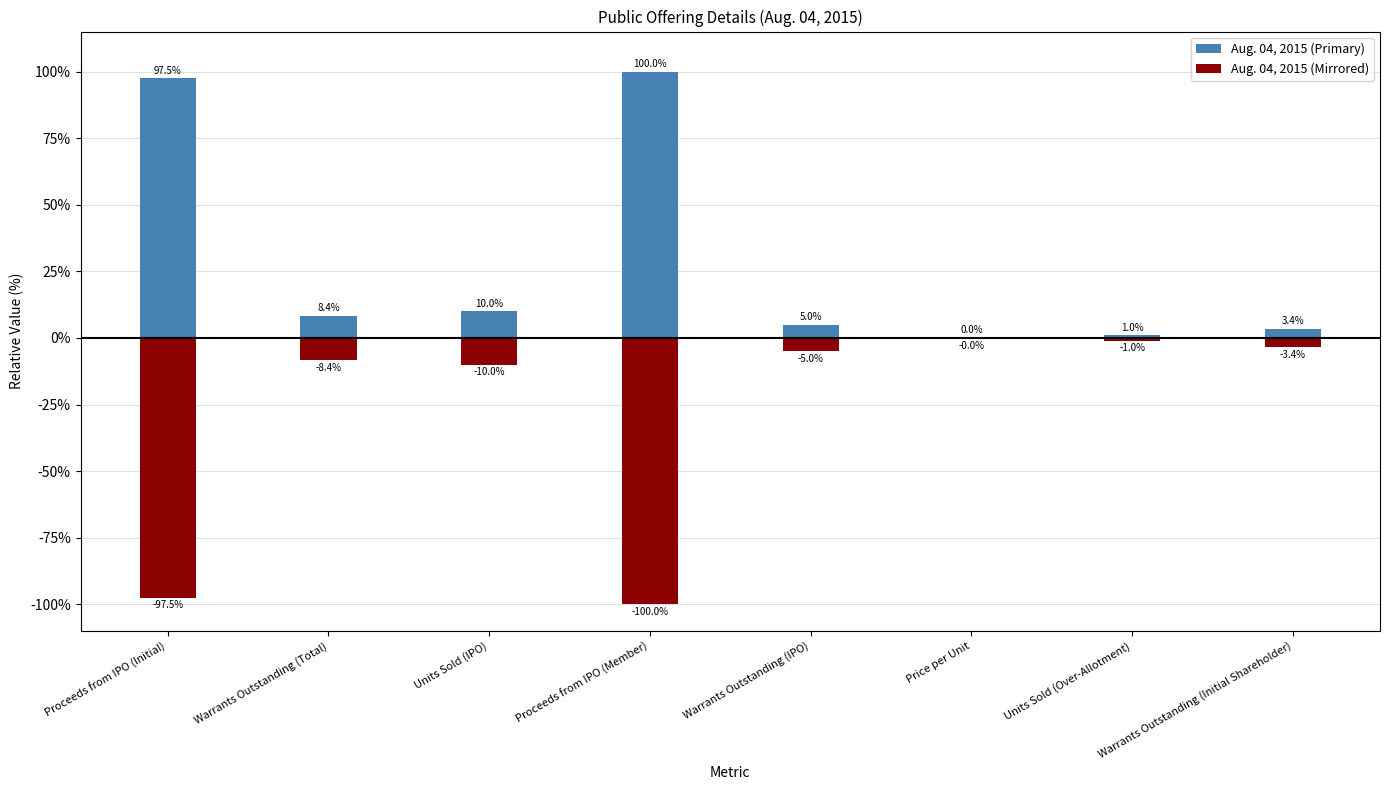

Does the chart contain stacked bars?

No